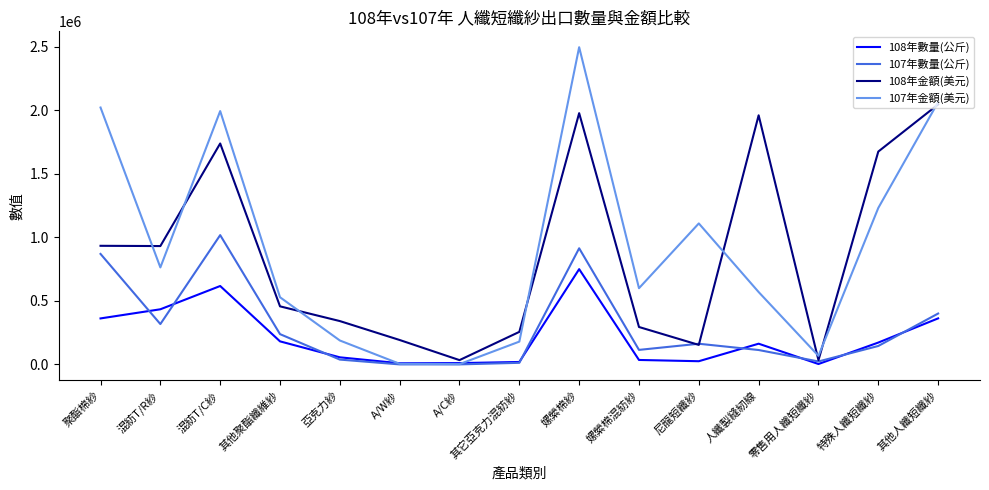

Which series has the largest range (max minus min)?

107年金額(美元)